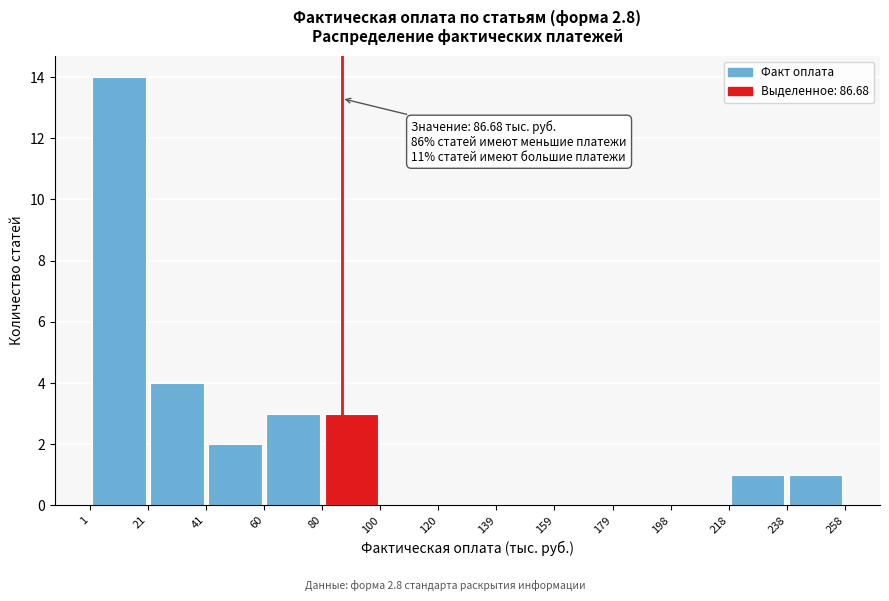

Over which range of the x-axis is the bar tallest?

1 to 21